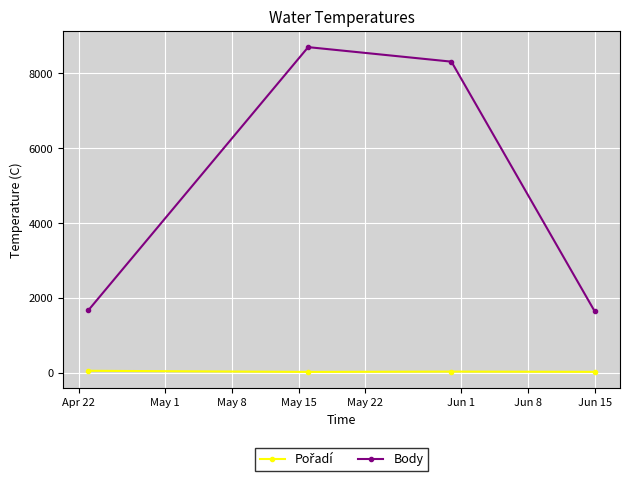

What is the difference between the maximum and minimum values in the Body series?

7059